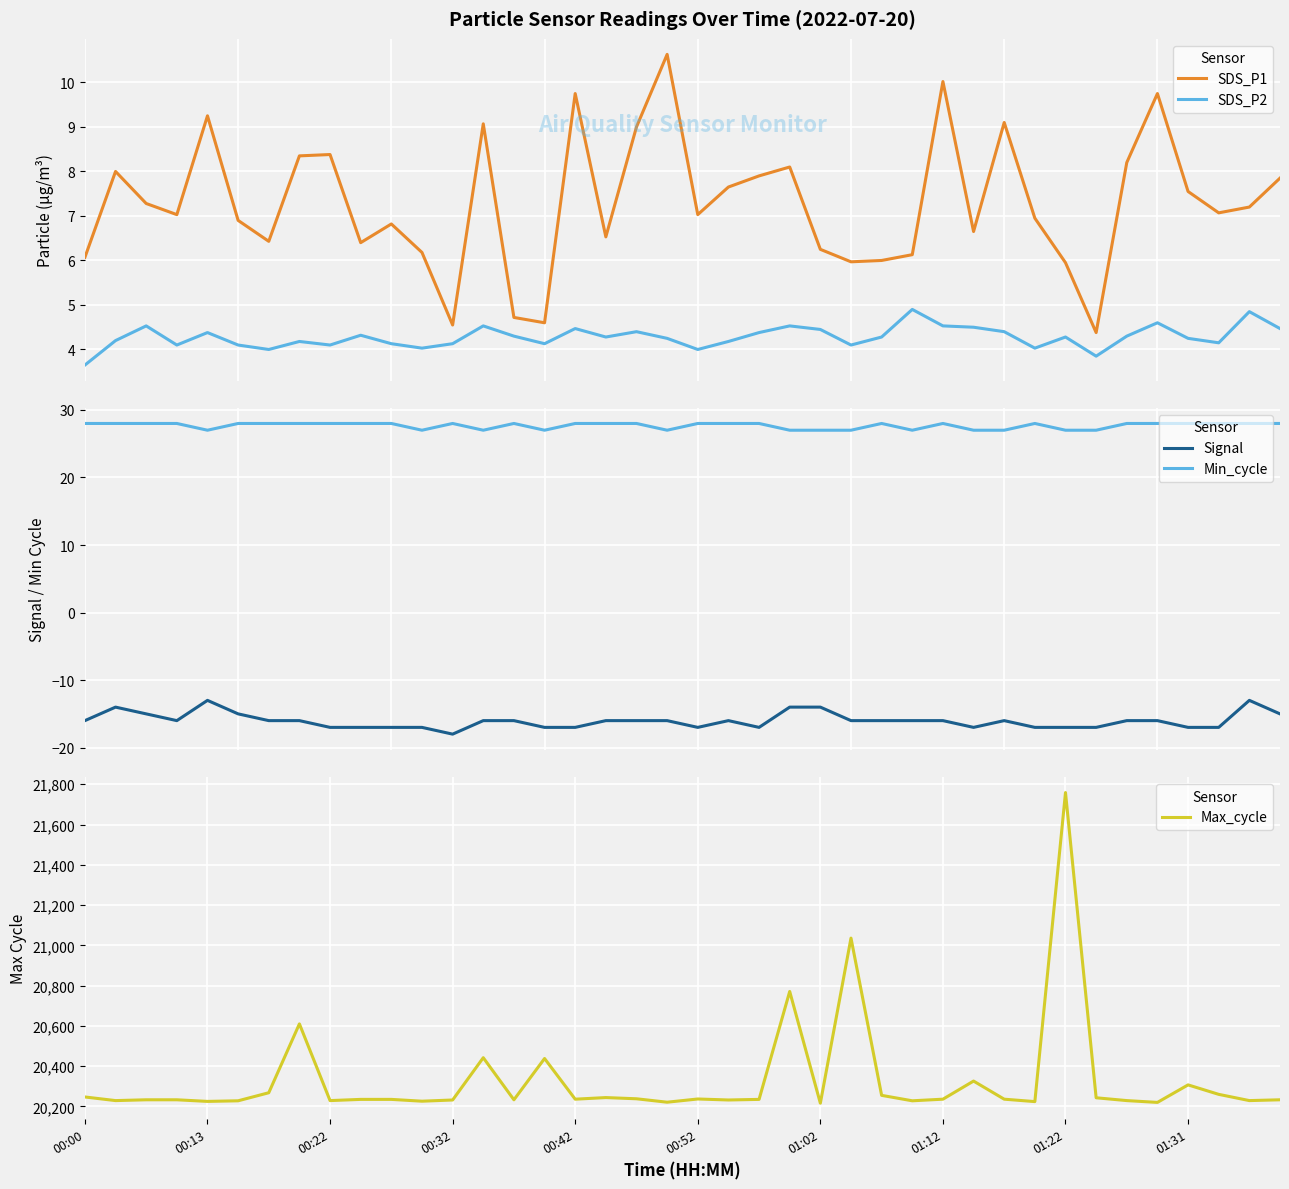

How many lines are shown in the chart?

5